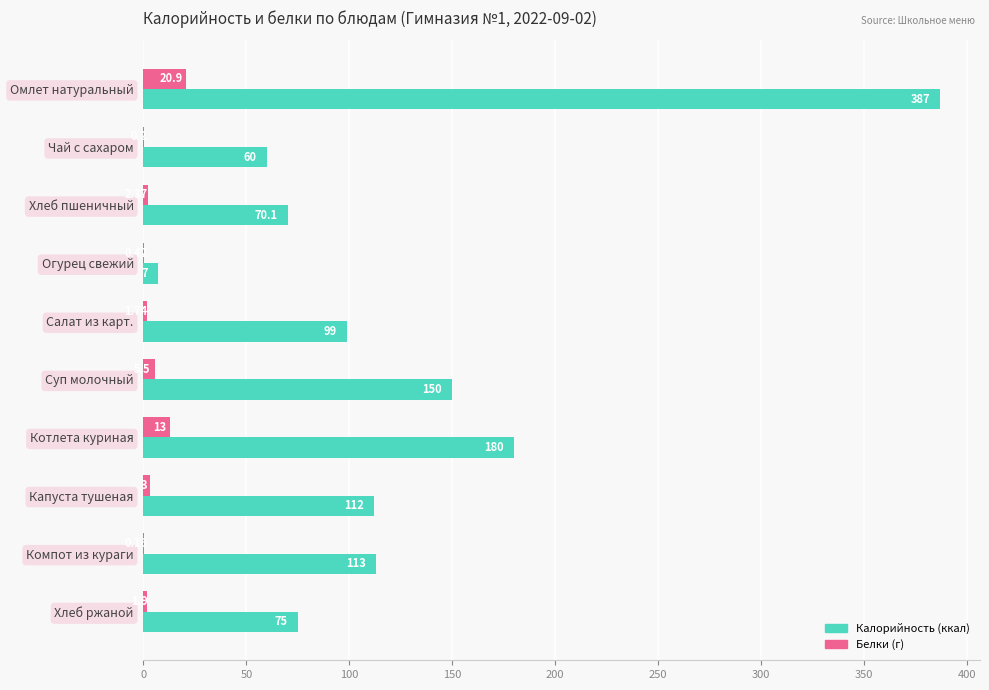

At which category is the sum across all series the highest?

Омлет натуральный